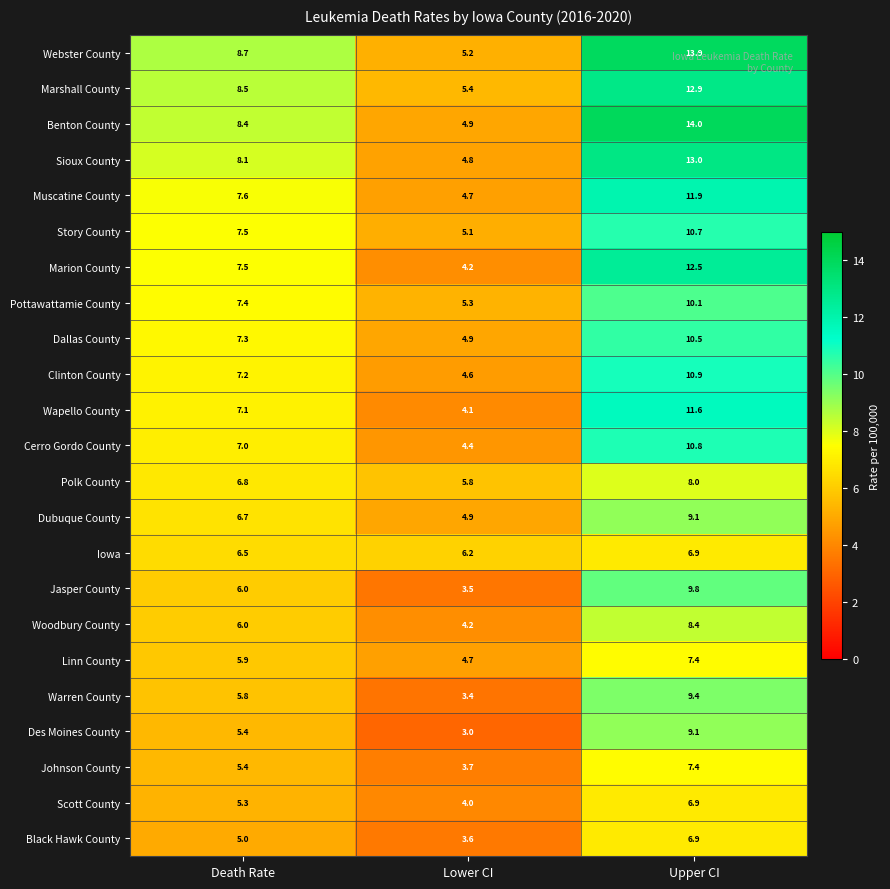

Which series has the largest total across all categories?

Webster County